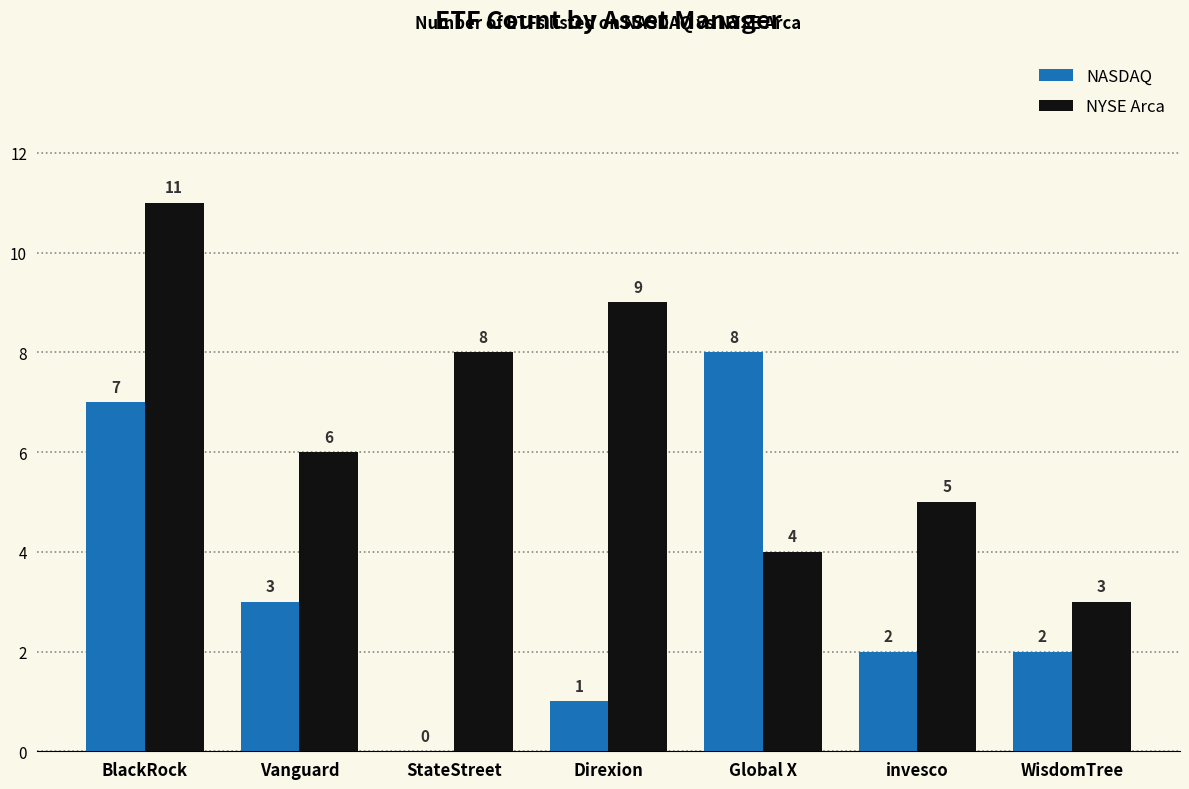

Is it true that NYSE Arca equals 11 at BlackRock?

True